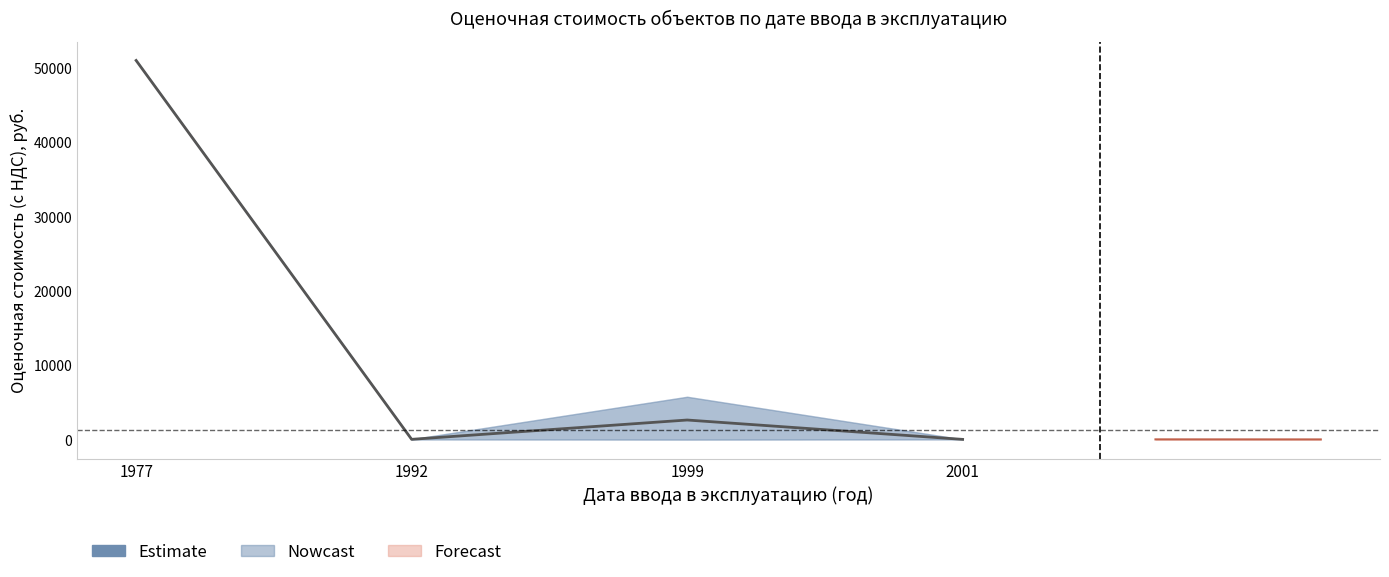

What is the difference between the values at 1992 and 1999?

2599.4